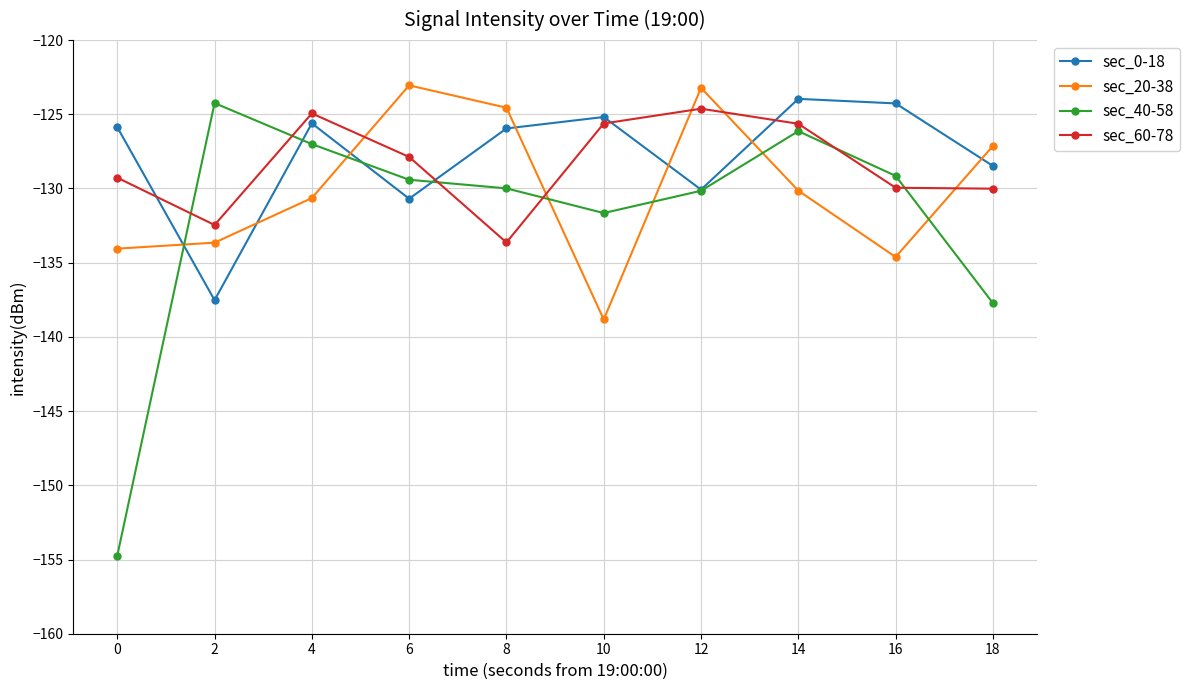

Where do sec_40-58 and sec_60-78 first cross each other?

0 and 2